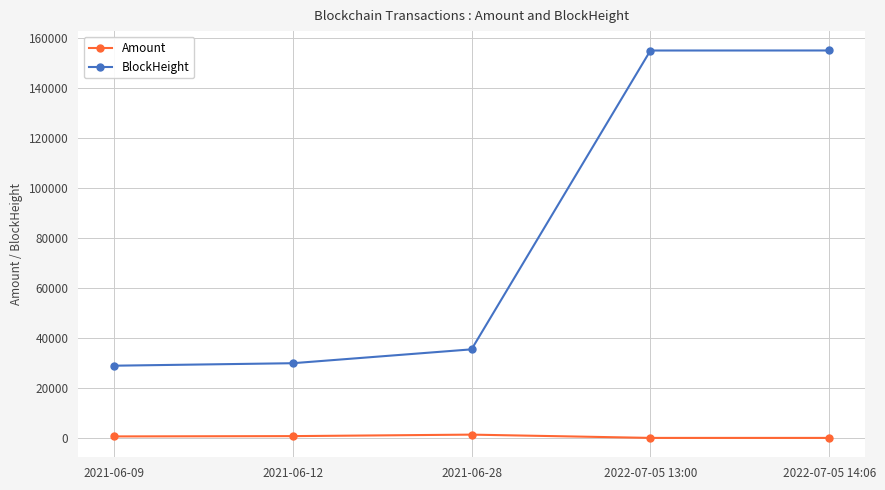

The value of BlockHeight at 2022-07-05 14:06 is 202182.4. True or false?

False